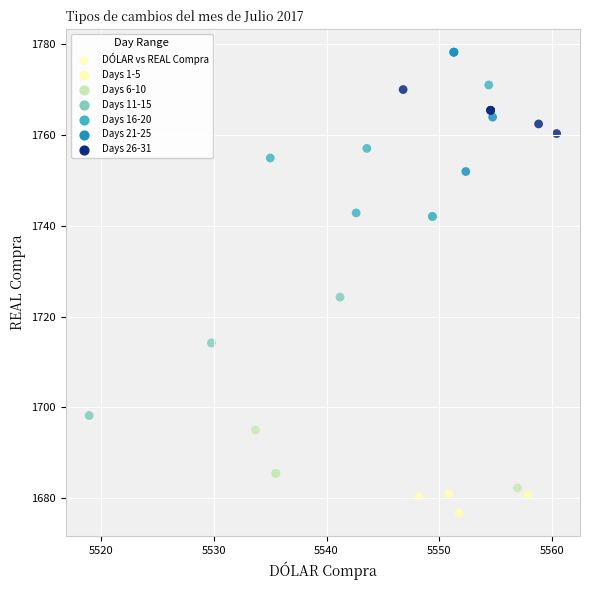

What Y value in the scatter plot is closest to 1727?

1724.3